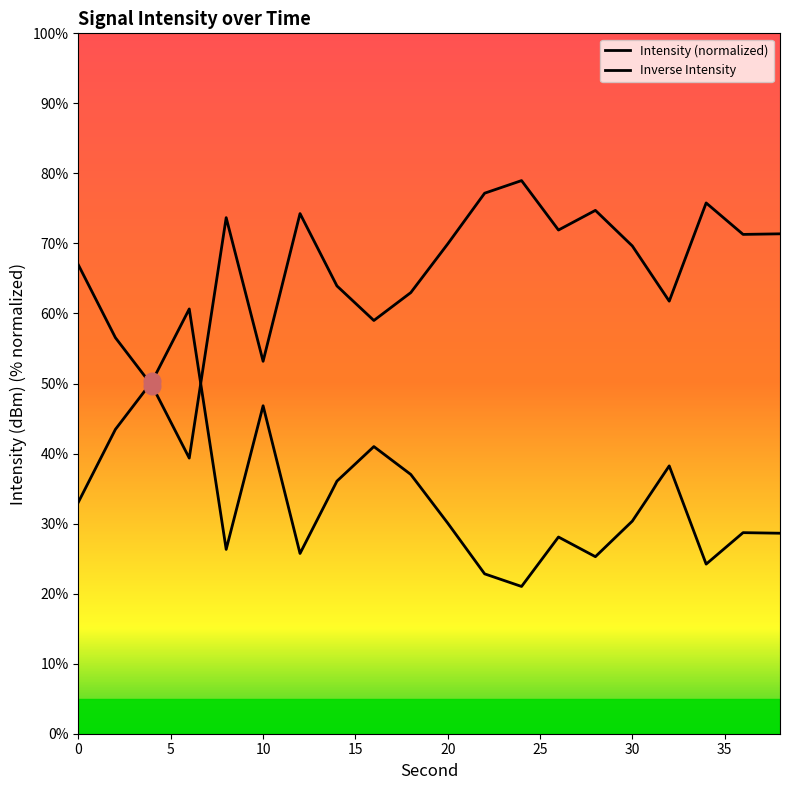

What is the difference between the second highest and second lowest values?

27.5